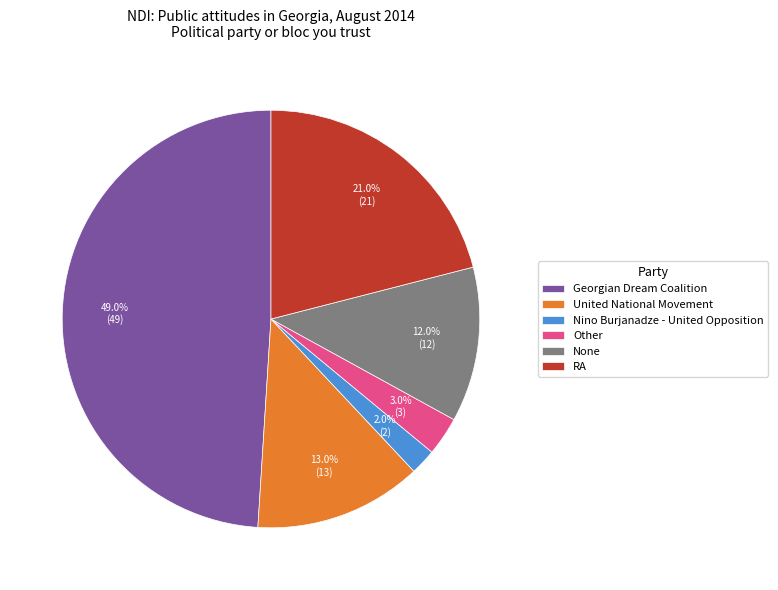

To the nearest percent, what is the difference between the Other and Nino Burjanadze - United Opposition slice percentages?

1%